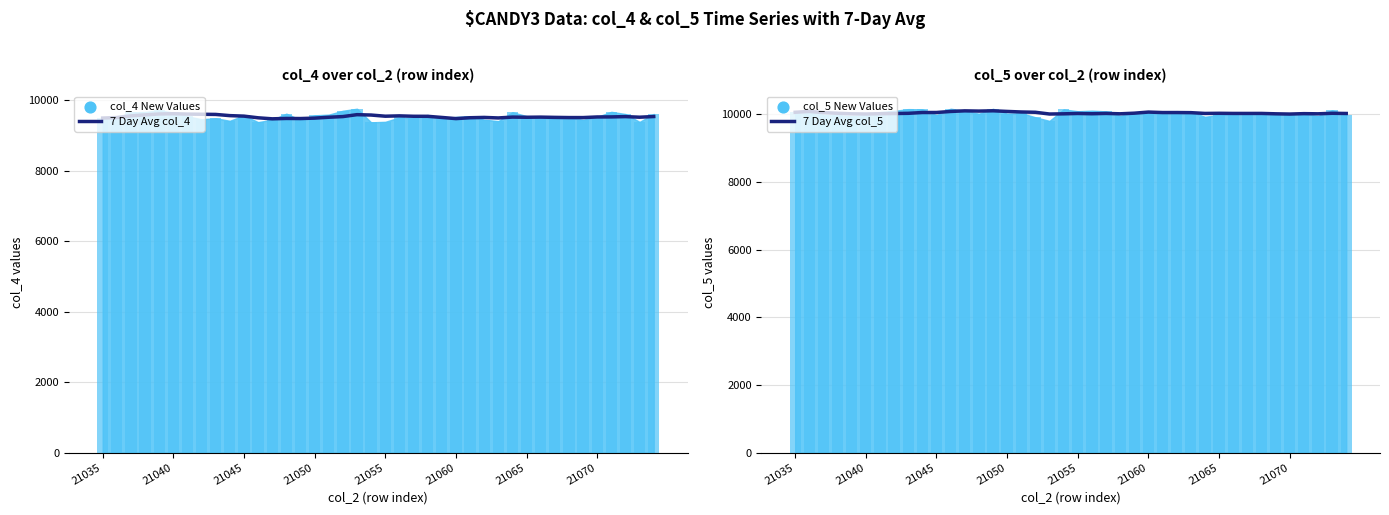

What is the total value across all series at 37?

19543.3